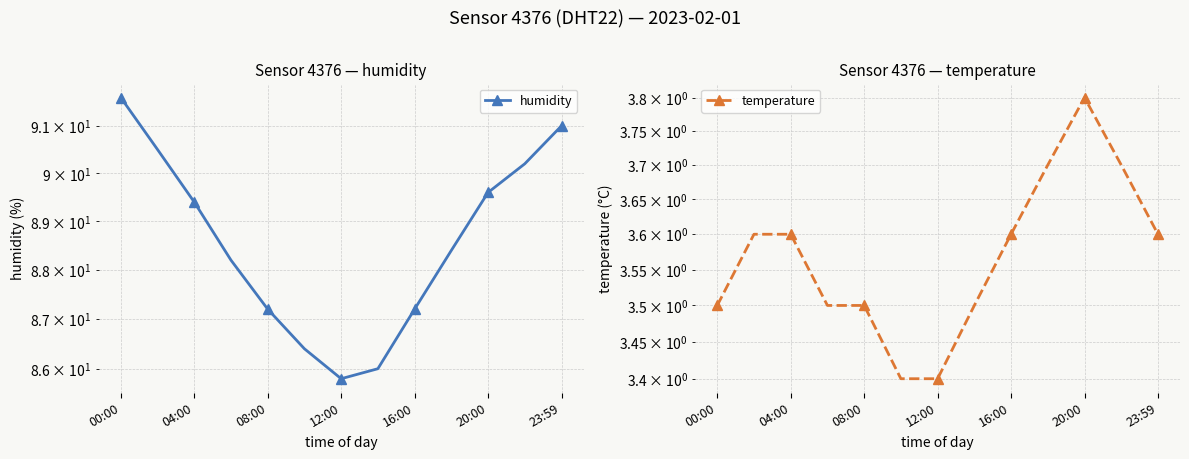

Which series changed the most between 04:00 and 08:00?

humidity